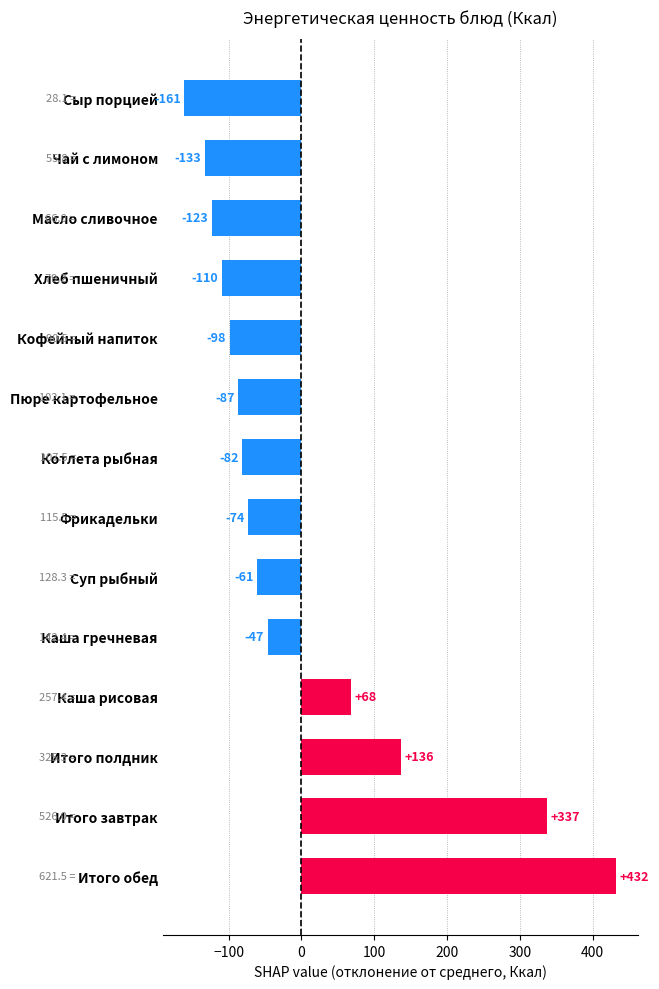

At which category does the chart reach its minimum across all series?

Сыр порцией